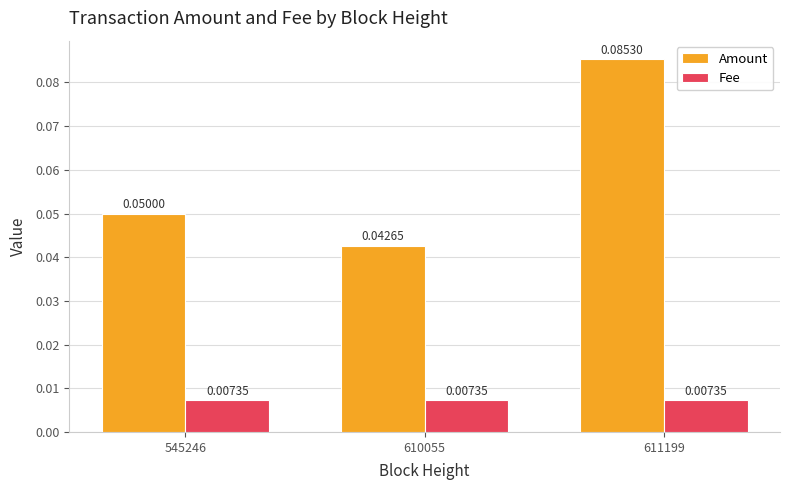

How many Amount values are between 0 and 1?

3